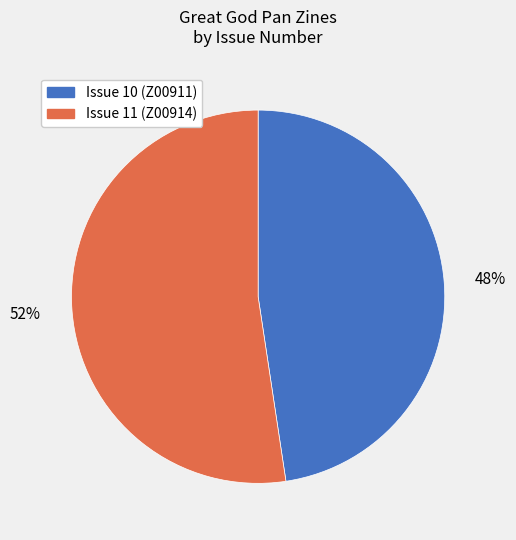

Rank the categories by value from highest to lowest.

Issue 11 (Z00914), Issue 10 (Z00911)